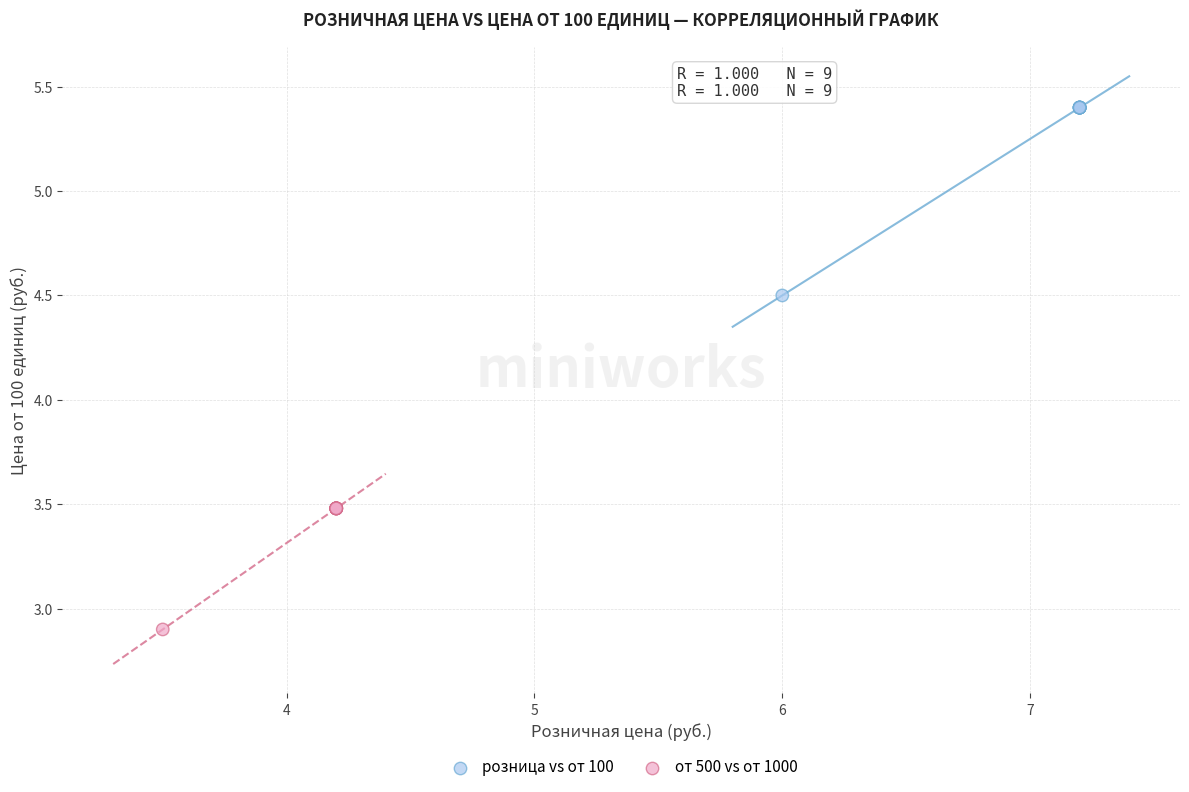

Which series has the widest spread of Y values?

розница vs от 100